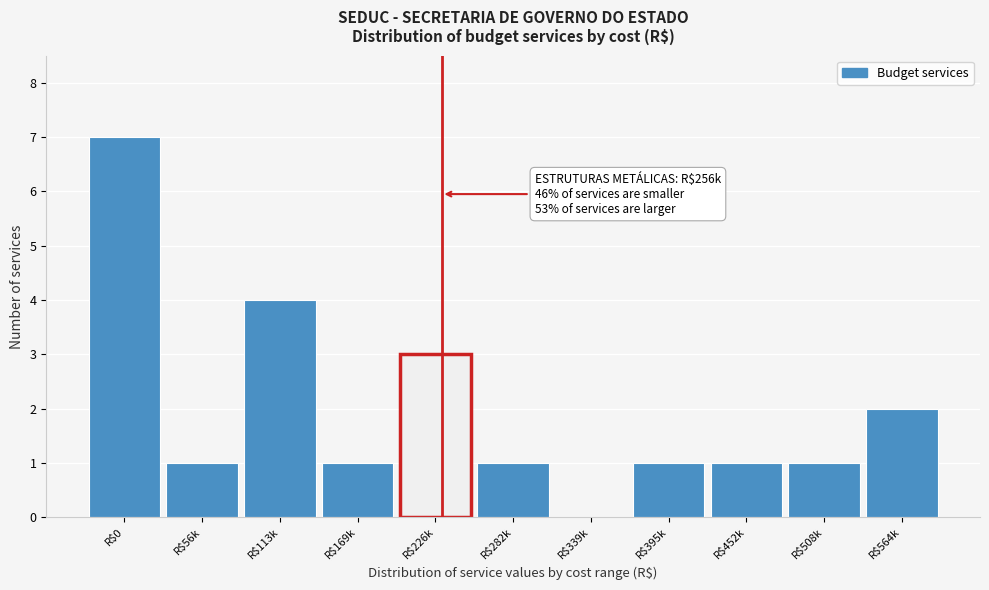

What is the maximum value shown in the chart?

7